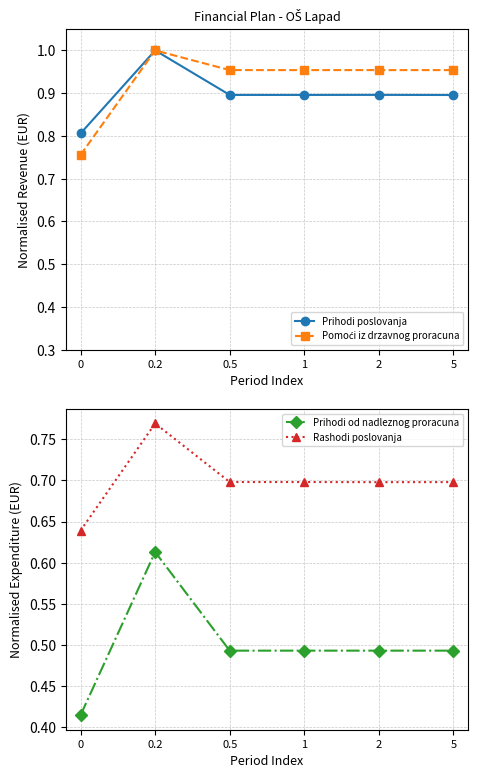

Reading left to right, list all the values displayed in this chart.

Prihodi poslovanja: 0.8	1.0	0.9	0.9	0.9	0.9
Pomoći iz drzavnog proracuna: 0.8	1.0	1.0	1.0	1.0	1.0
Prihodi od nadleznog proracuna: 0.4	0.6	0.5	0.5	0.5	0.5
Rashodi poslovanja: 0.6	0.8	0.7	0.7	0.7	0.7